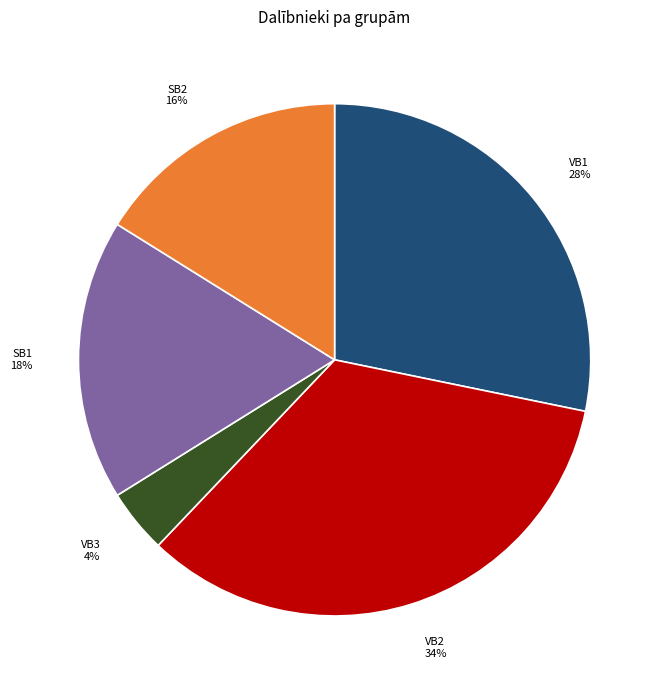

To the nearest percent, what is the difference between the largest and smallest slice percentages?

30%